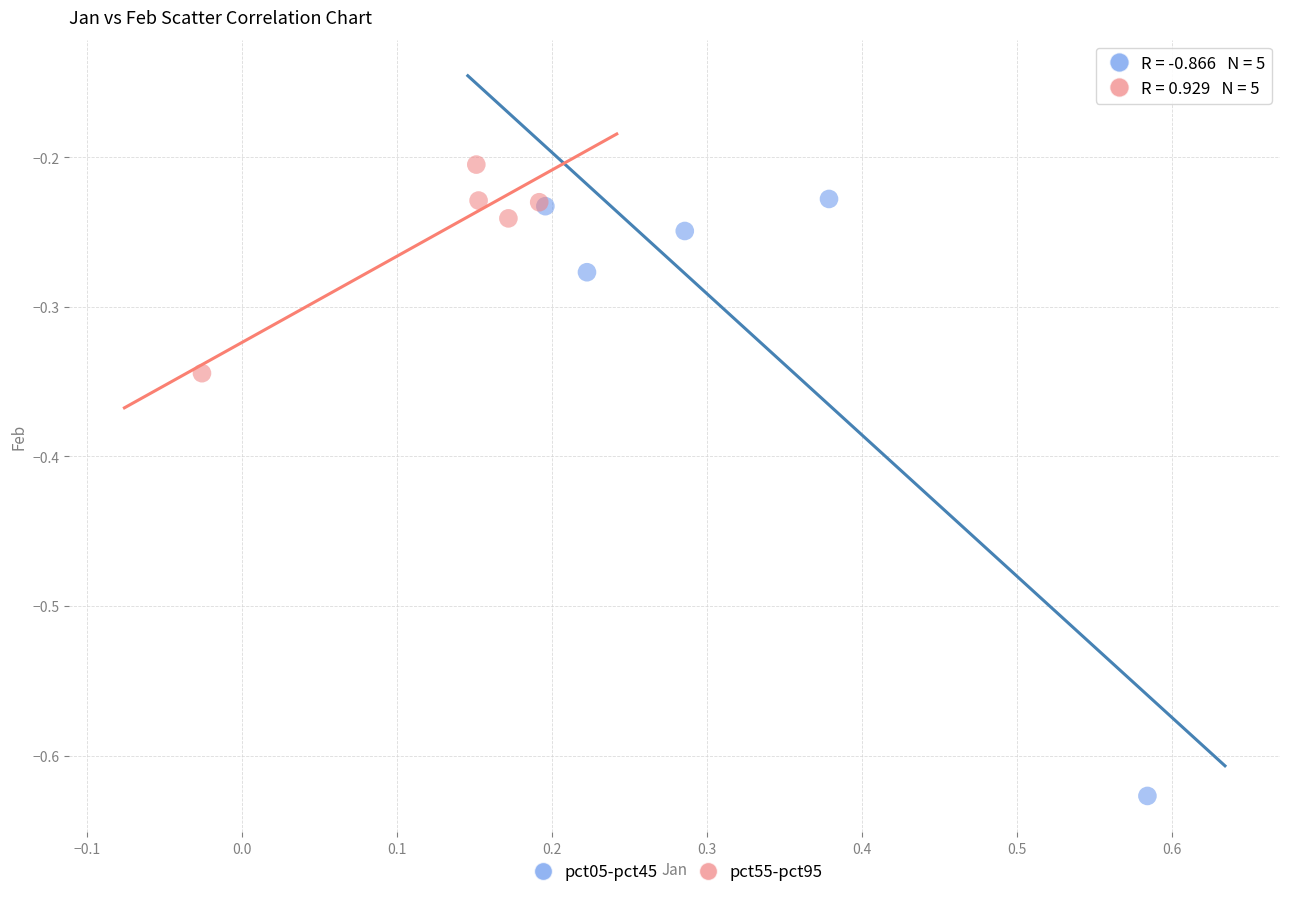

Which series contains the lowest Y value?

pct05-pct45